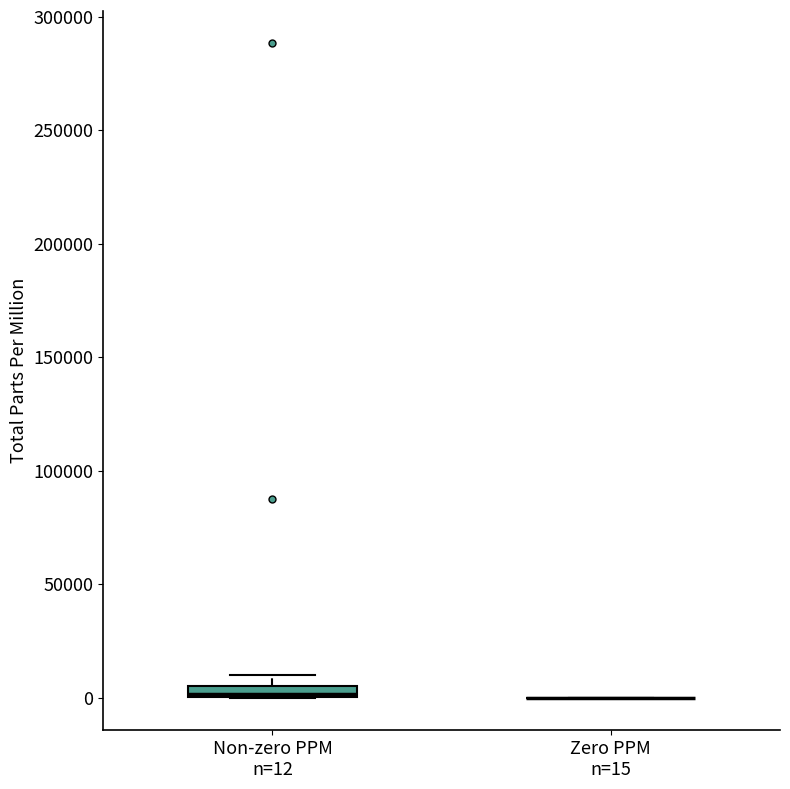

Comparing the boxes themselves (not the whiskers), which one is the tallest?

Non-zero PPM n=12